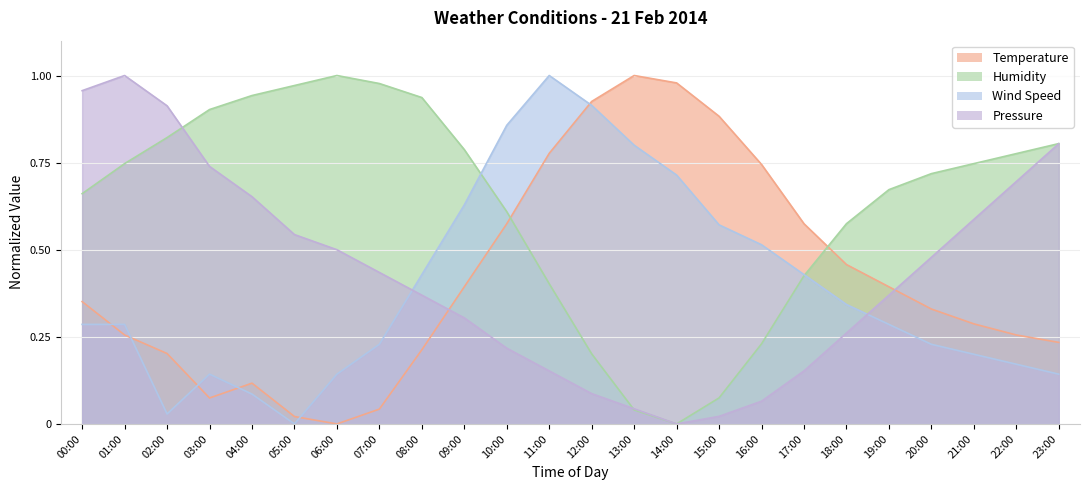

What is the total value across all series at 08:00?

1.9